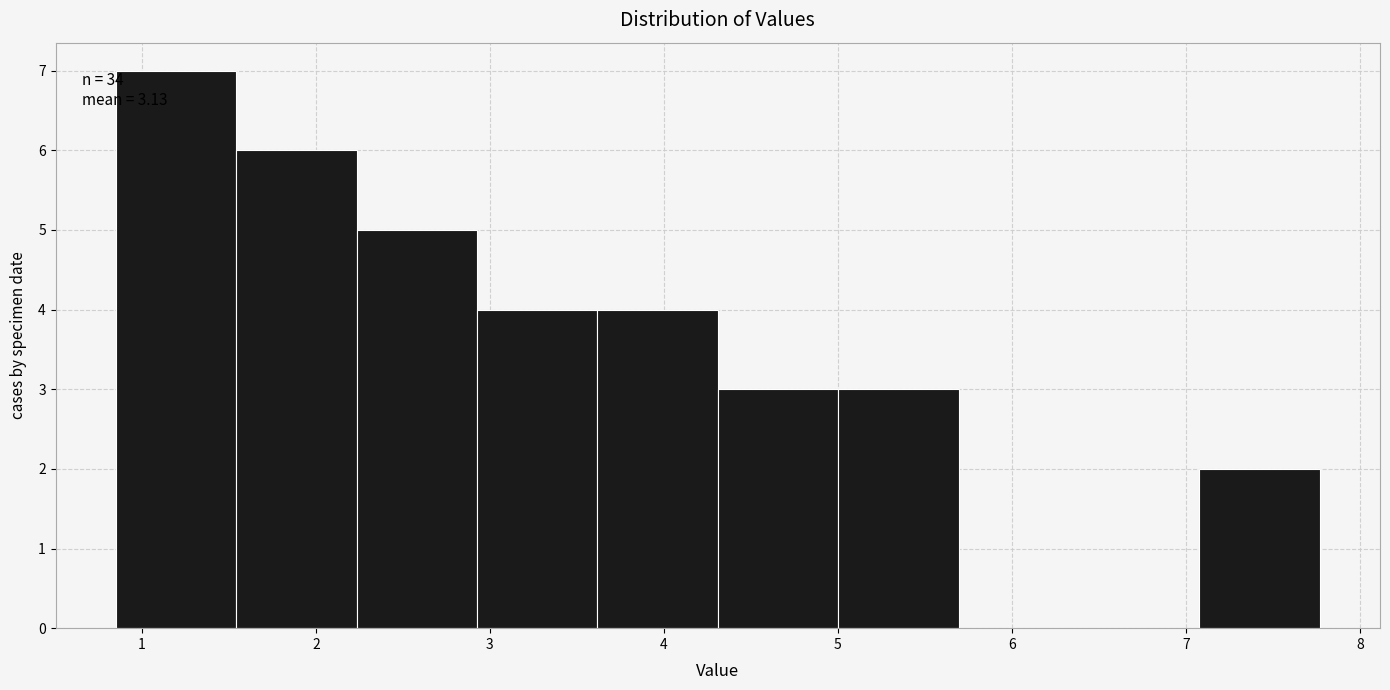

Which range on the x-axis has the tallest bar?

0.9 to 1.5